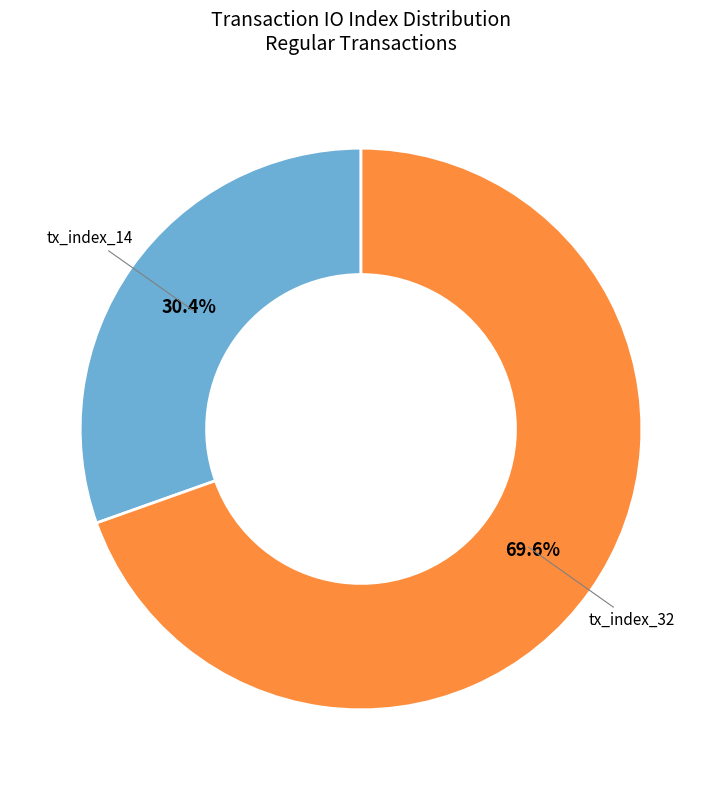

Does any single category account for the majority?

Yes